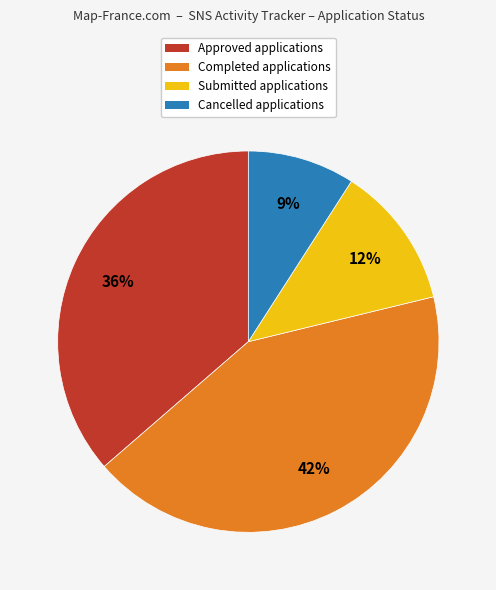

To the nearest percent, what is the difference between the Completed and Approved slice percentages?

6%